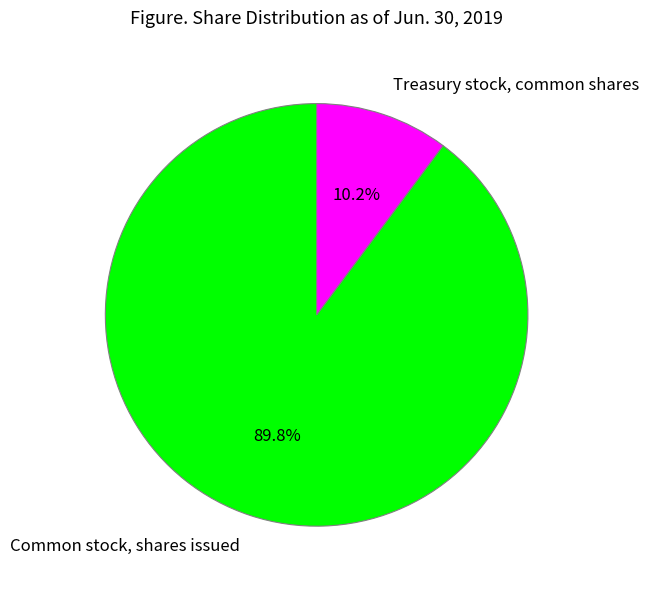

Is the sum of Treasury stock, common shares and Common stock, shares issued greater than half?

Yes